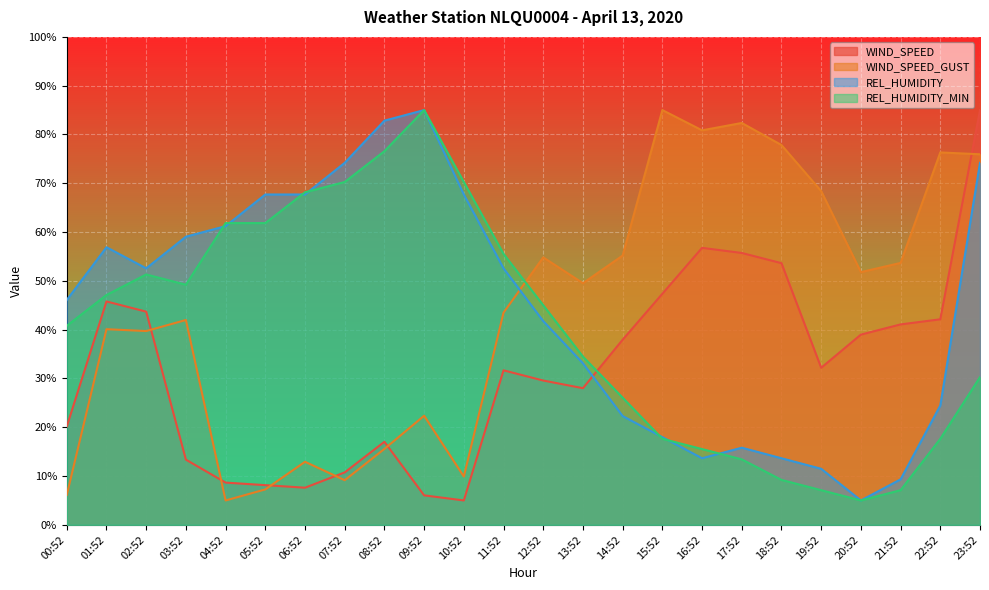

What is the value of the REL_HUMIDITY_MIN point at the 5th from the left?

61.8